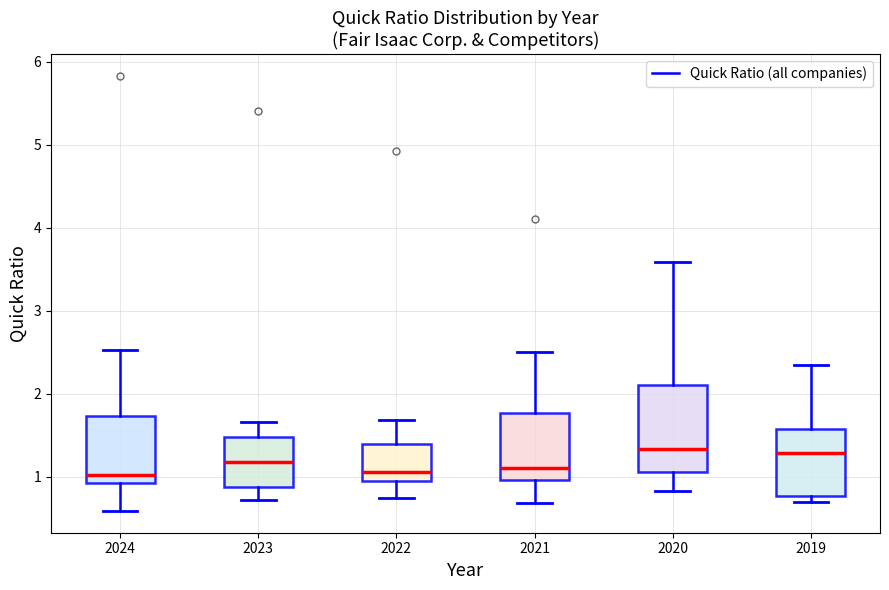

Reading left to right, read every box against the y-axis: the position of its median line, the range the box covers, and the ends of its whiskers. The values are not printed on the chart, so give them approximately, as read against the axis.

2024: median 1.0, box 0.9 to 1.7, whiskers 0.6 to 2.5
2023: median 1.2, box 0.9 to 1.5, whiskers 0.7 to 1.7
2022: median 1.1, box 0.9 to 1.4, whiskers 0.8 to 1.7
2021: median 1.1, box 1.0 to 1.8, whiskers 0.7 to 2.5
2020: median 1.3, box 1.1 to 2.1, whiskers 0.8 to 3.6
2019: median 1.3, box 0.8 to 1.6, whiskers 0.7 to 2.4